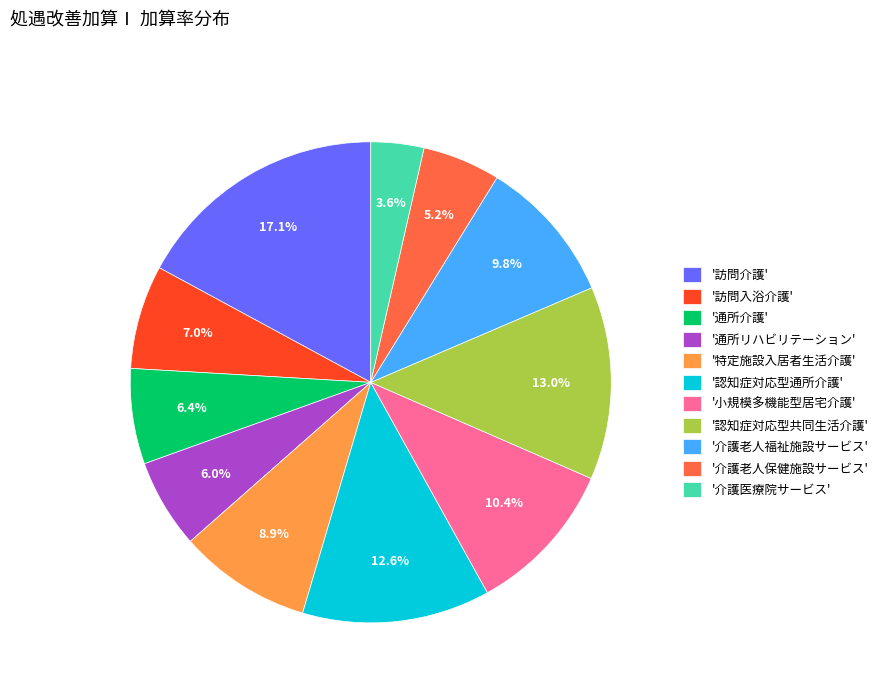

Do '訪問介護' and '介護老人保健施設サービス' together represent more than half of the pie?

No